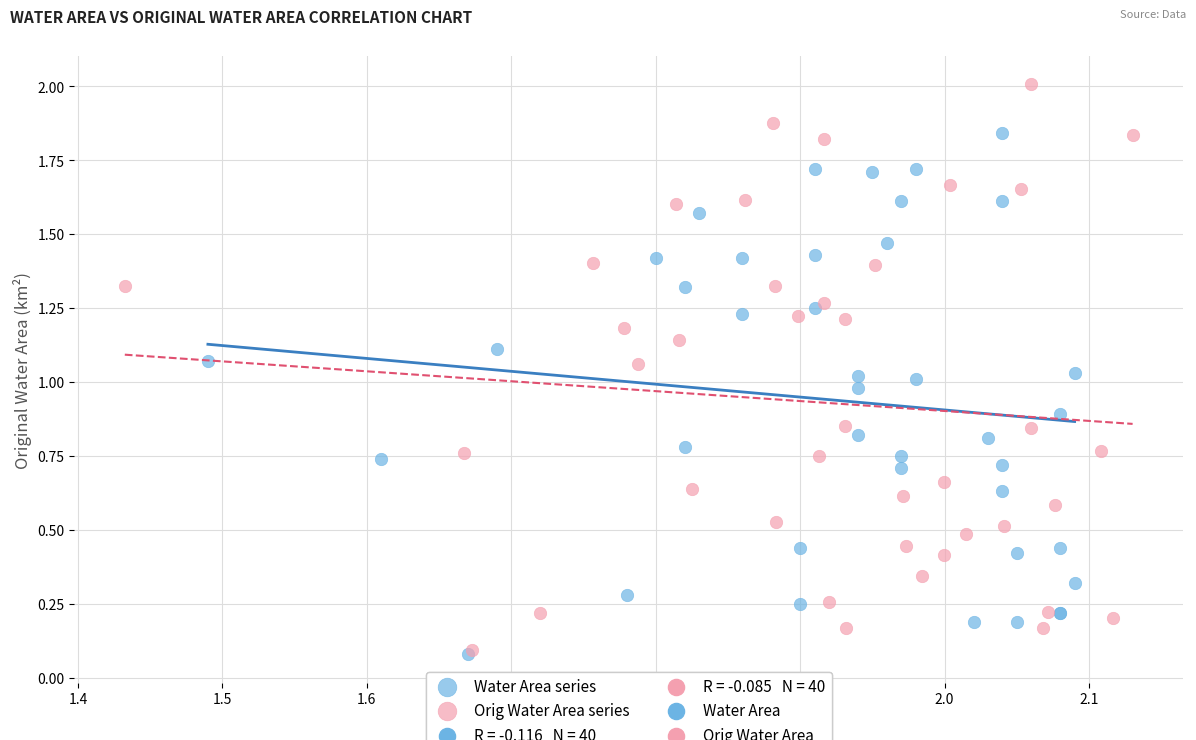

Which series has the largest Y range (max minus min)?

Orig Water Area series